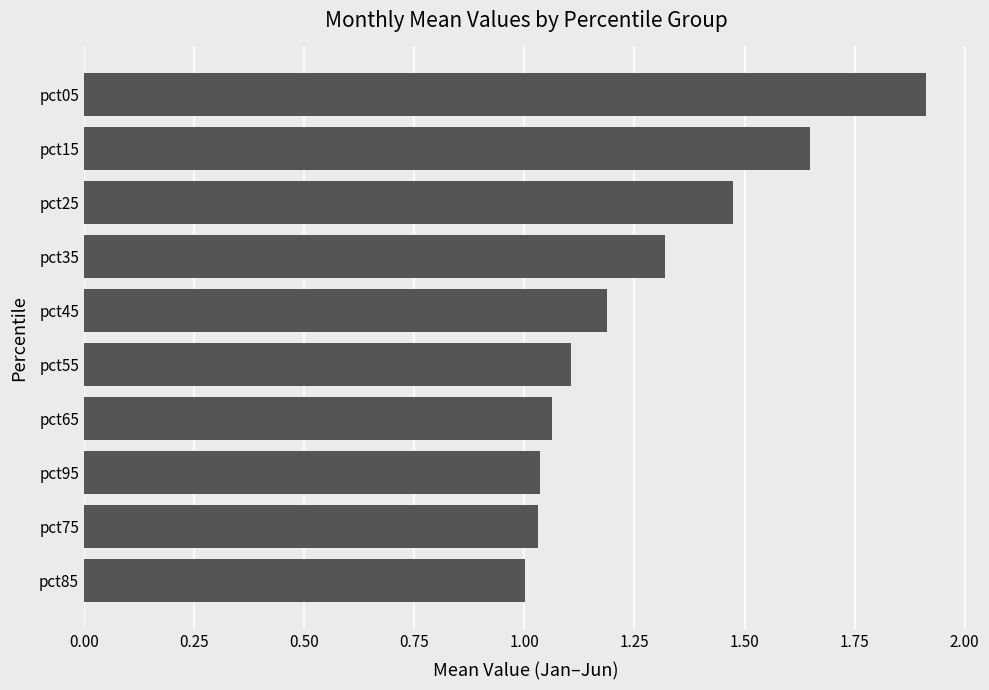

What is the approximate value at pct45?

1.2